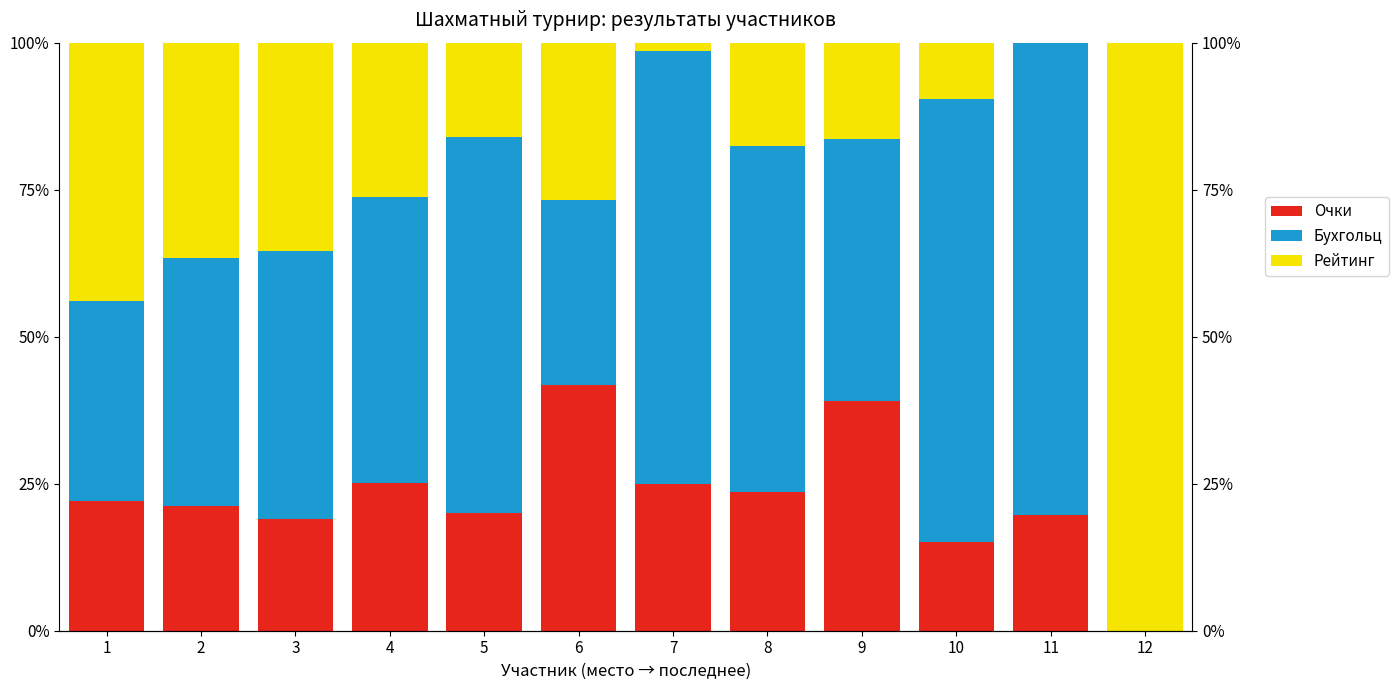

What is the difference between the highest and lowest values at 7?

72.3